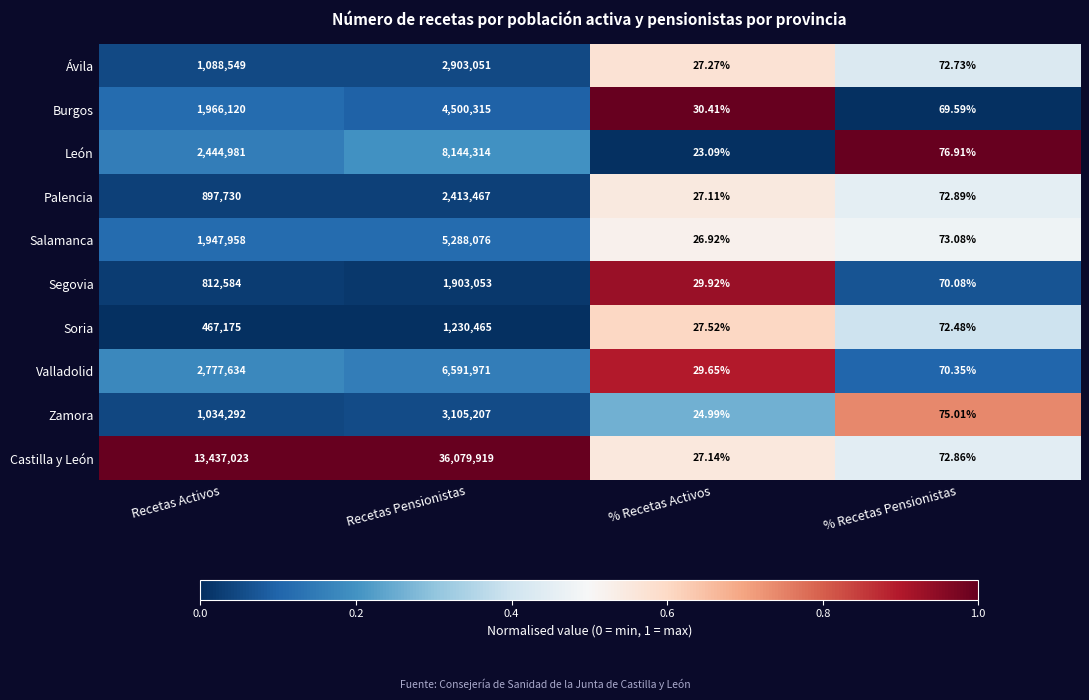

Where is Zamora nearest to the value 1552615?

Recetas Activos